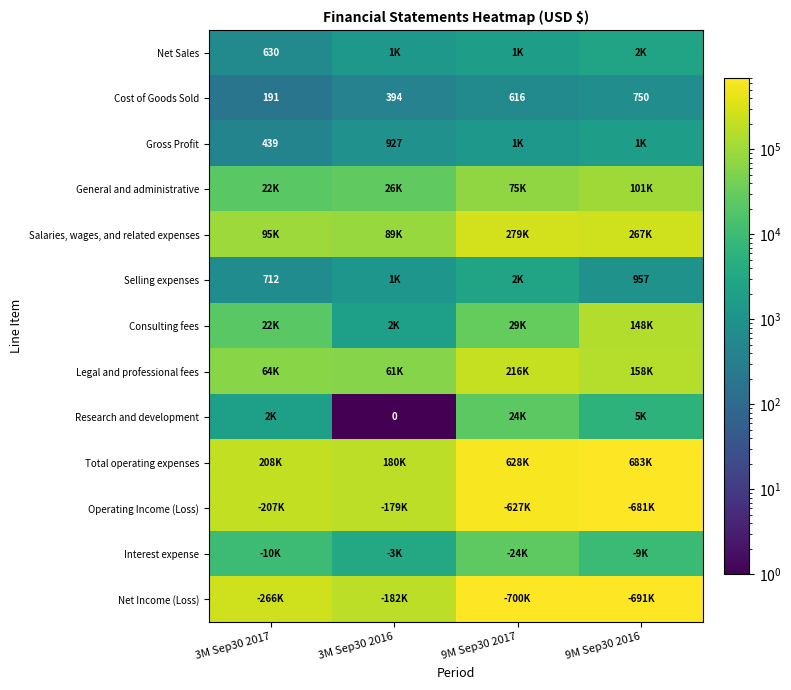

How many distinct data groups are displayed?

13